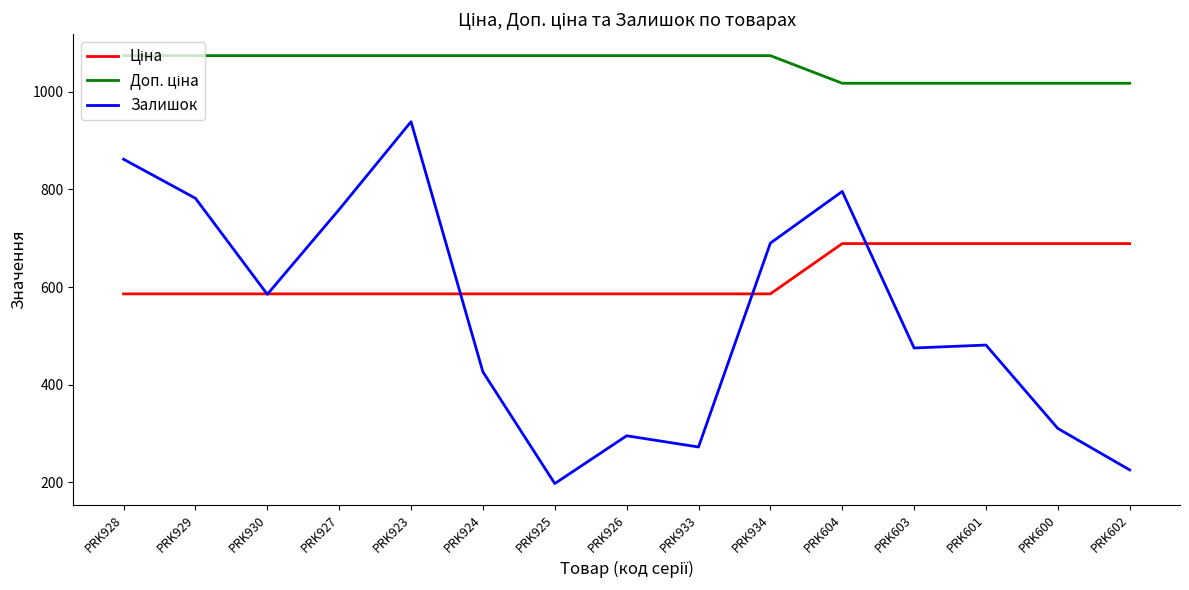

Where is Залишок nearest to the value 568?

PRK930